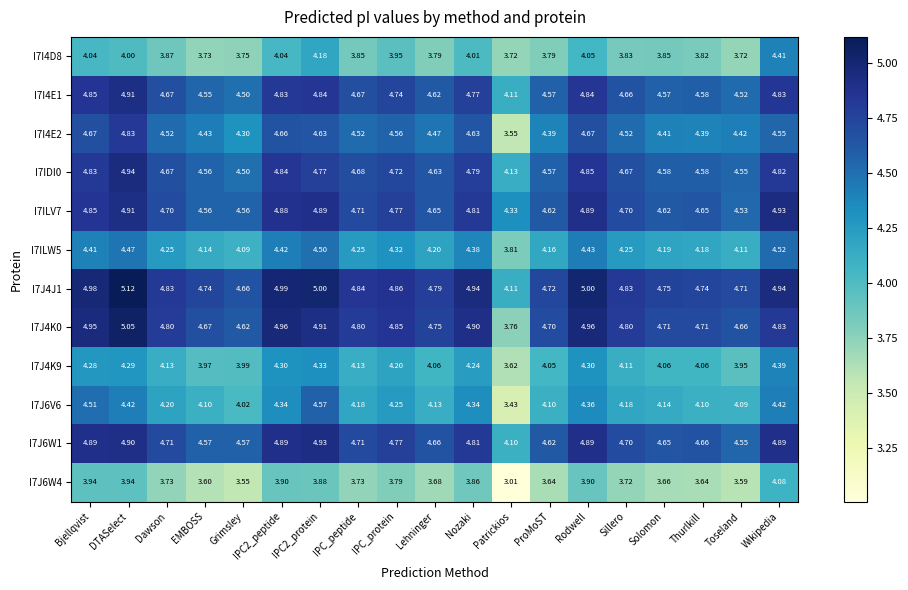

At which category is the sum across all series the highest?

DTASelect